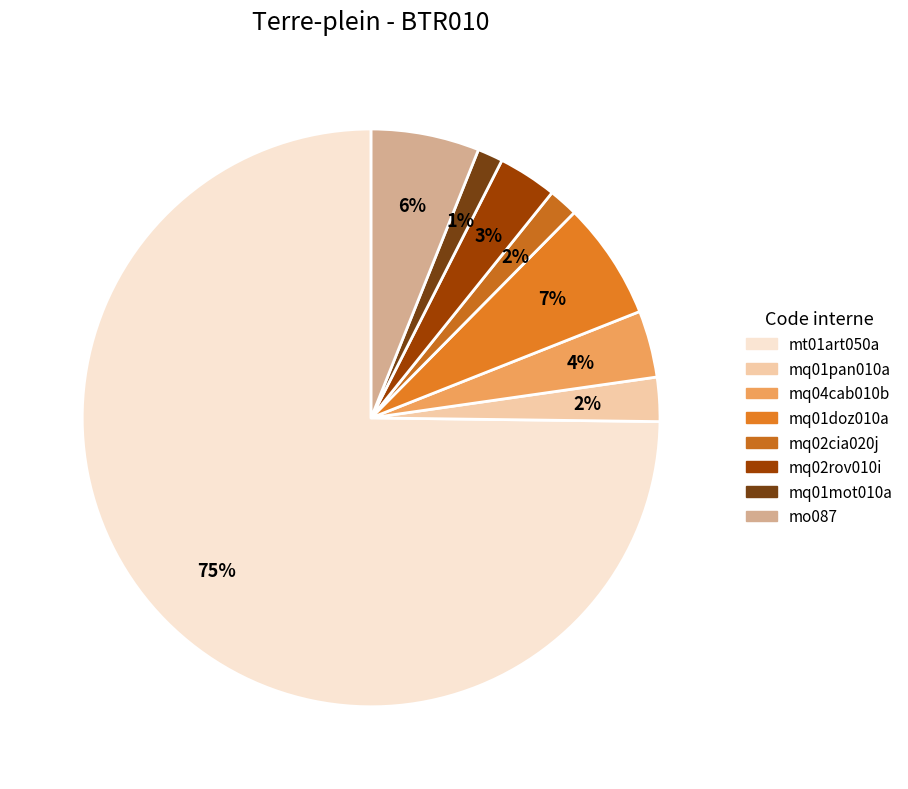

Is it true that mo087 is 6% of the pie?

True